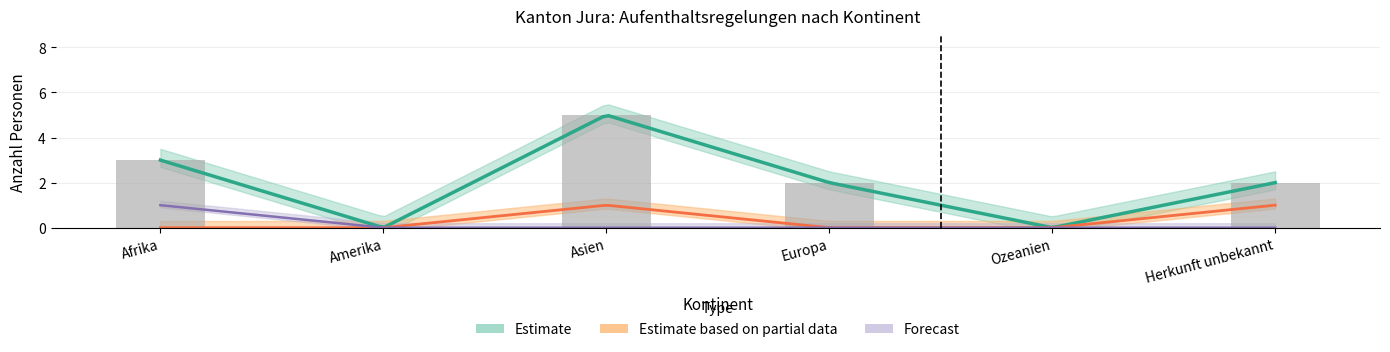

Between Europa and Amerika, which is larger?

Europa